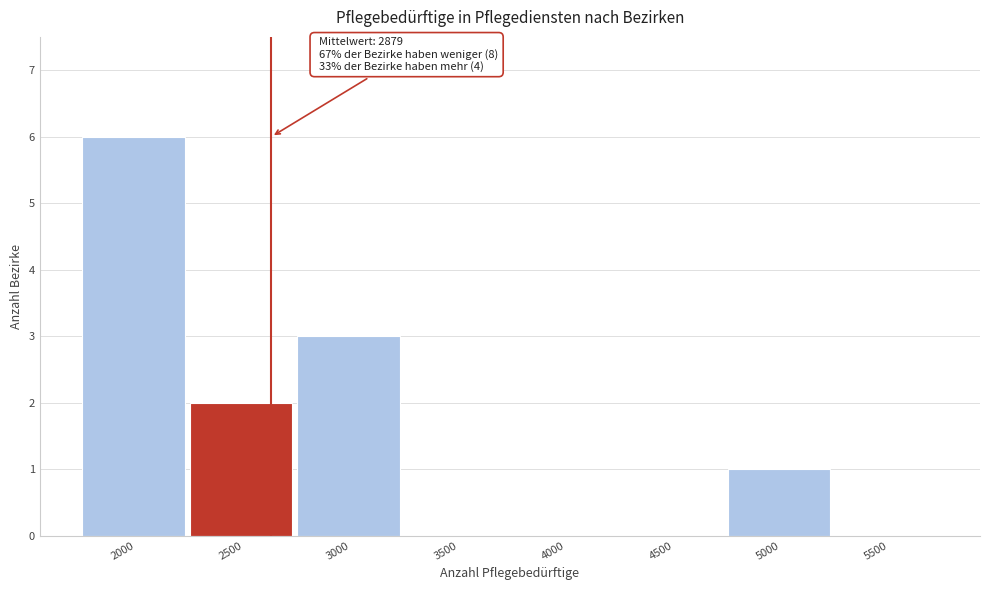

Reading left to right, extract all data points from this chart.

2000=6	2500=2	3000=3	3500=0	4000=0	4500=0	5000=1	5500=0